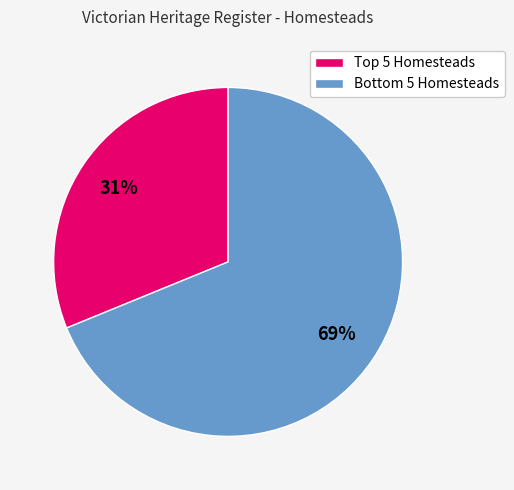

To the nearest percent, what is the average slice percentage?

50%